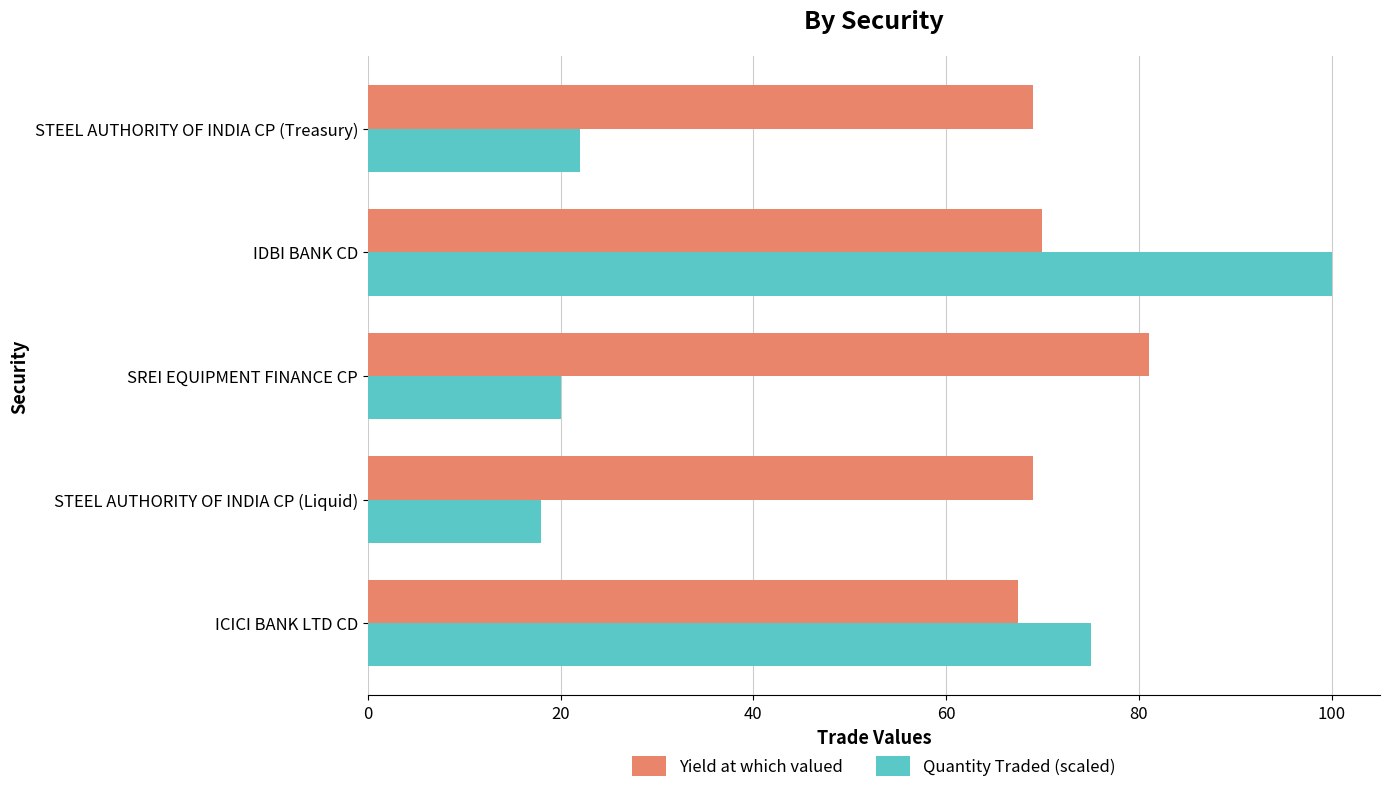

Which series changed the most between ICICI BANK LTD CD and IDBI BANK CD?

Quantity Traded (scaled)